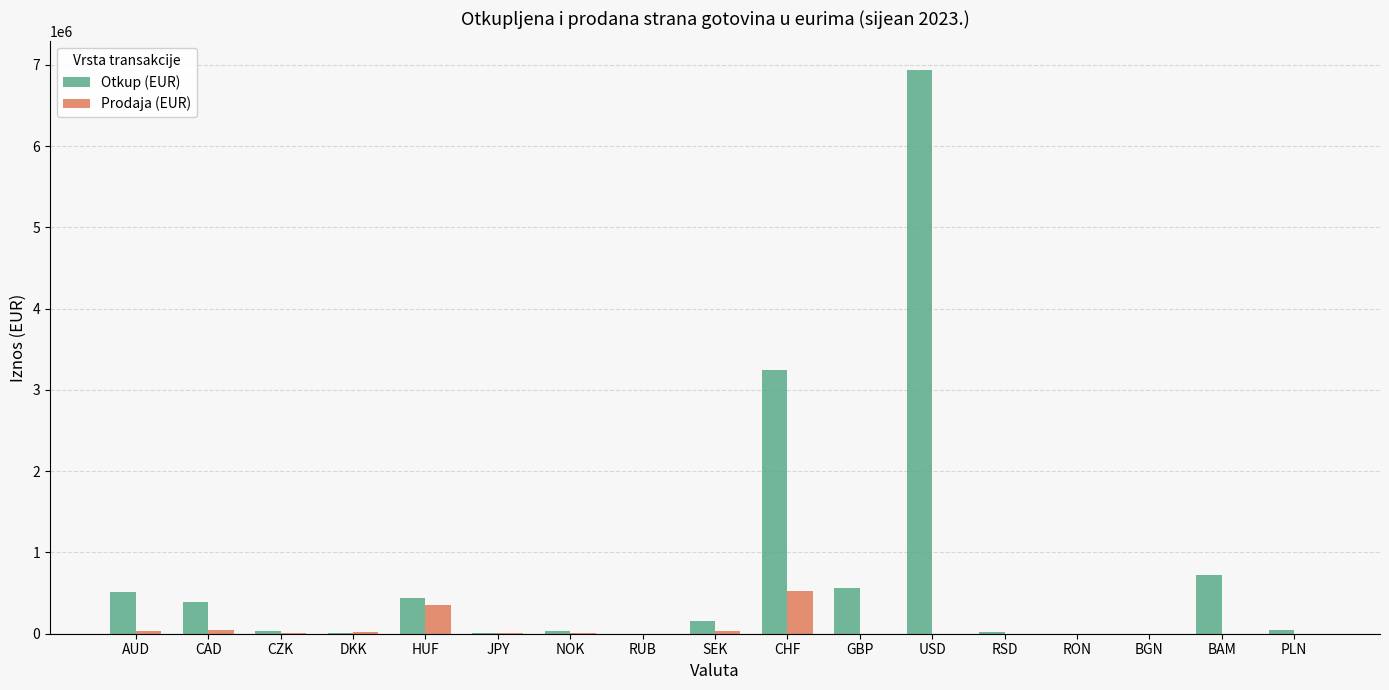

What is the total value across all series at RON?

1116